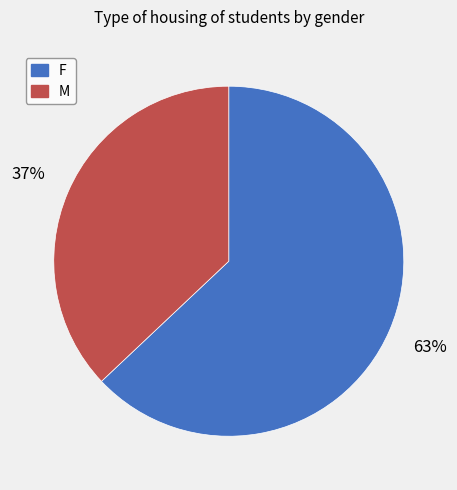

Which category has the smallest portion of the pie?

M